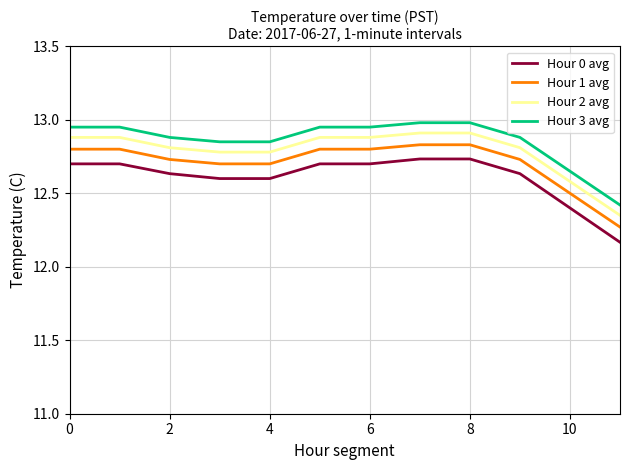

Which series has the largest range (max minus min)?

Hour 0 avg